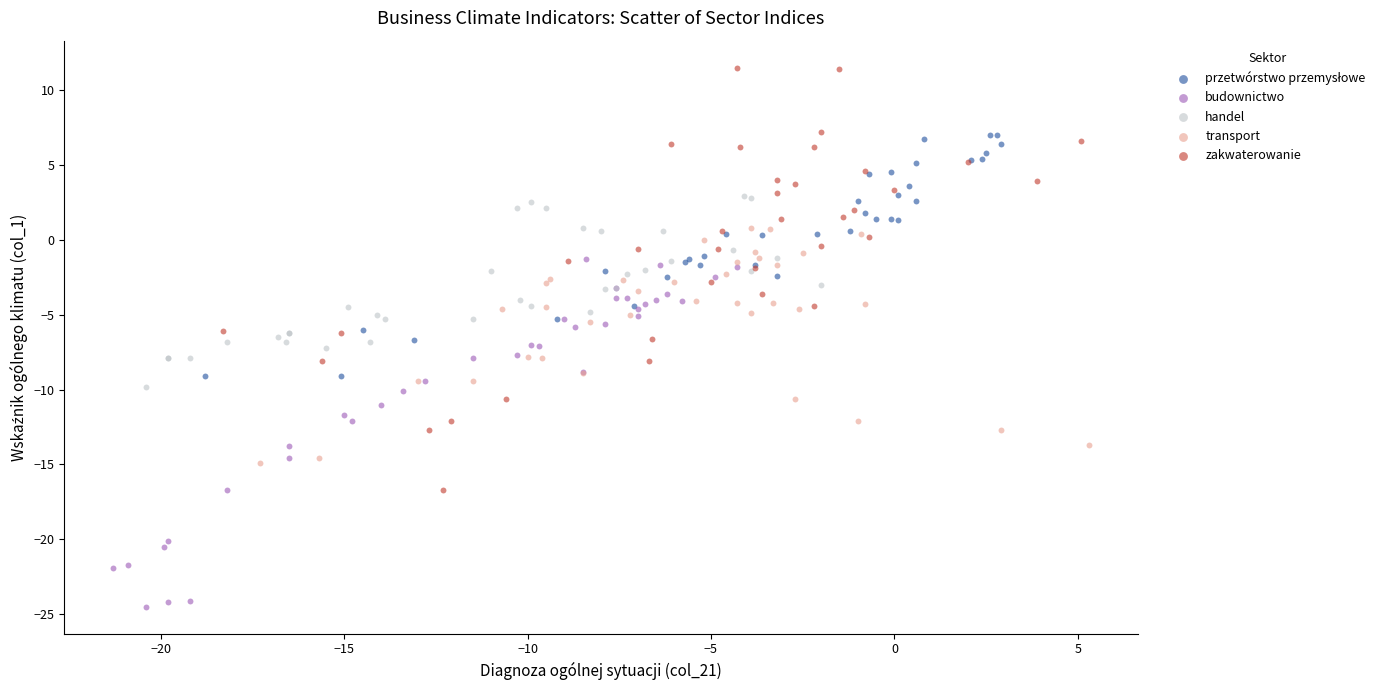

Which series reaches the minimum Y coordinate?

budownictwo